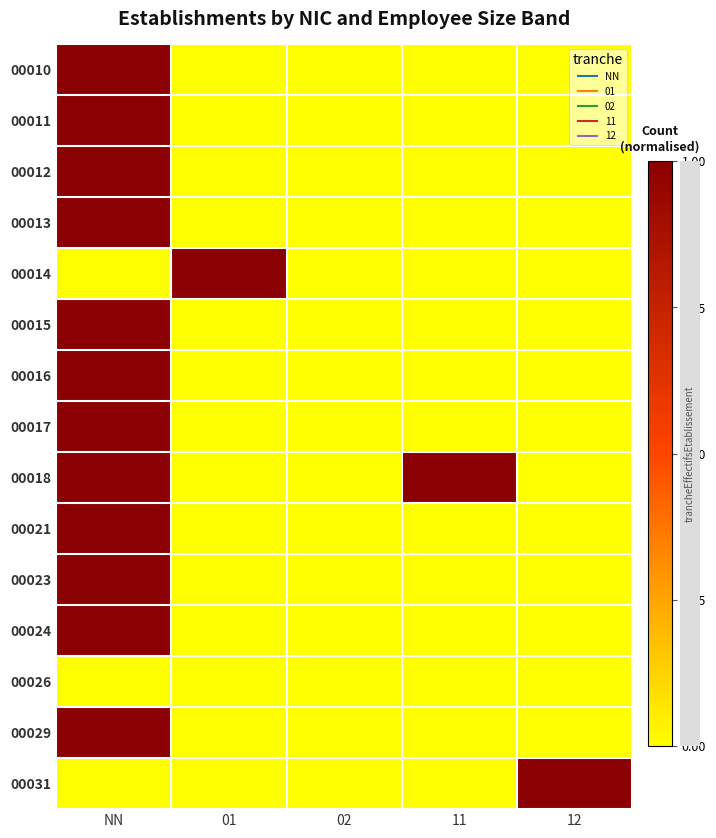

Which has a higher value, NN or 12?

NN